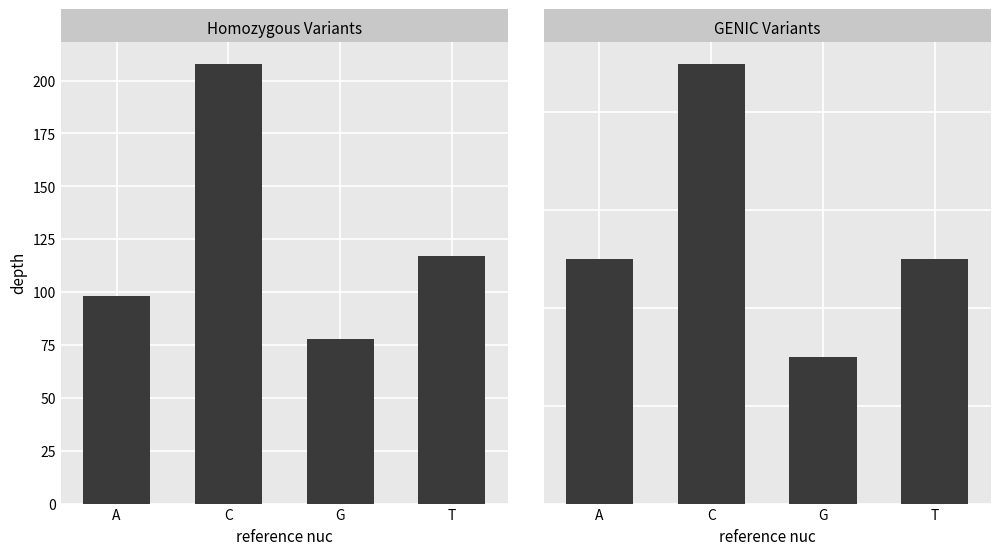

At which category is the sum across all series the highest?

C